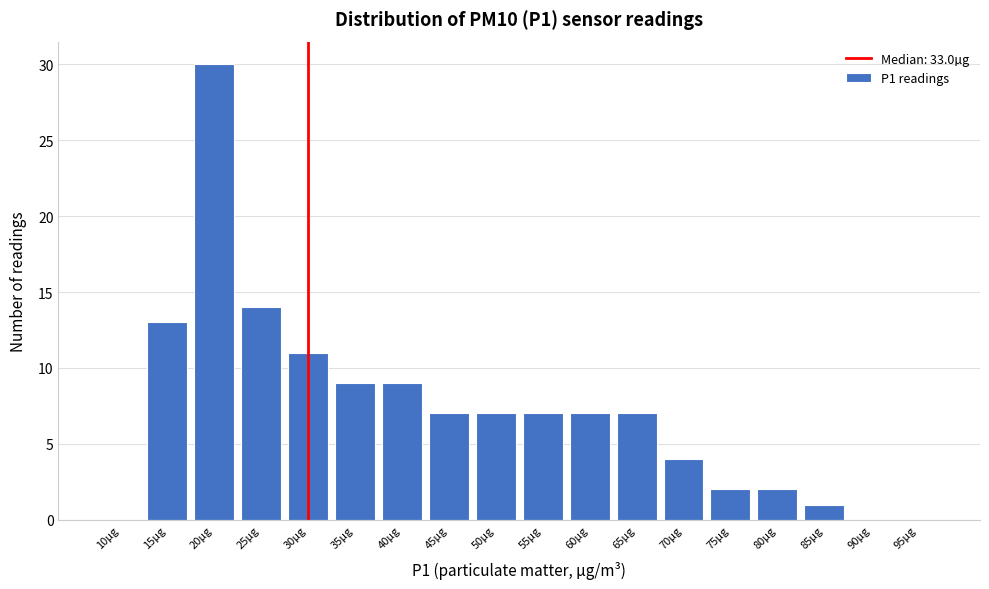

At which label is the value closest to 15?

25µg